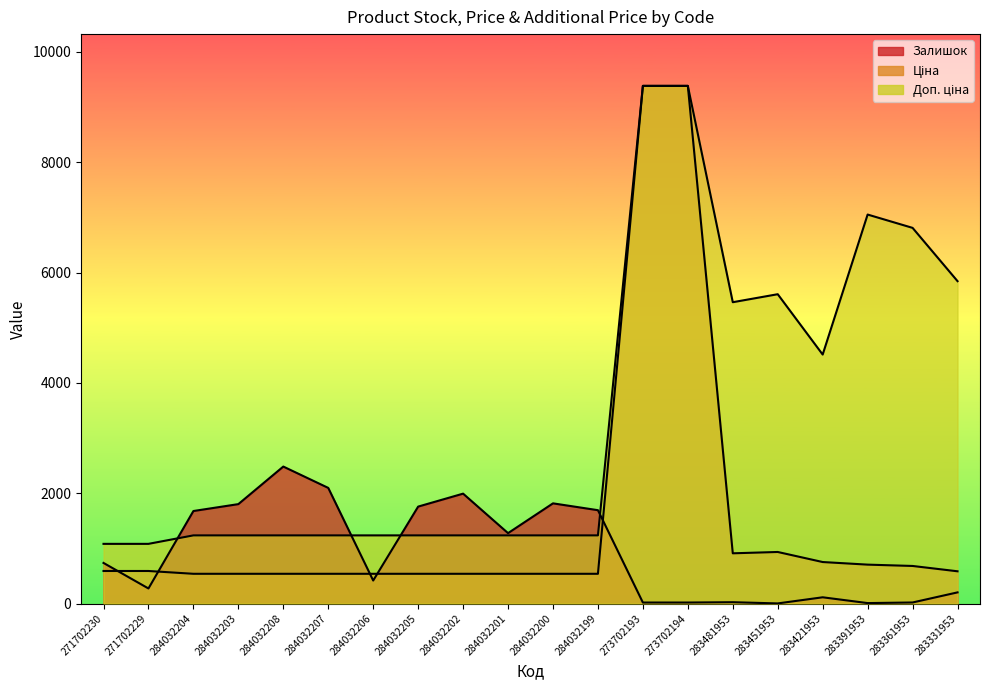

The Доп. ціна series shows 743.5 at 271702229. True or false?

False